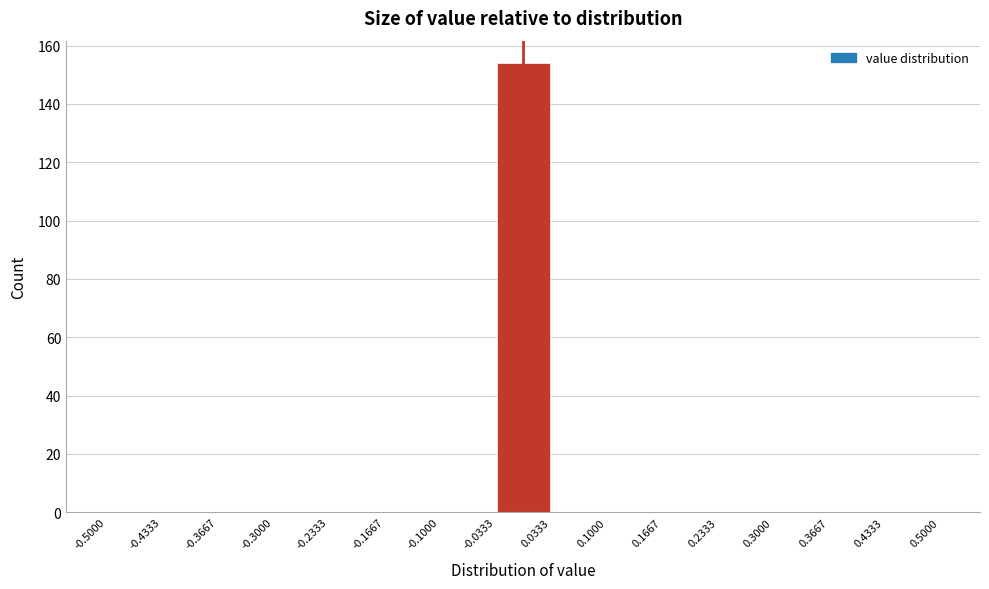

Reading left to right, list every bar in this chart as the range it spans on the x-axis followed by its height. The values are not printed on the chart, so give them approximately, as read against the axis.

-0.5000 to -0.4333: 0
-0.4333 to -0.3667: 0
-0.3667 to -0.3000: 0
-0.3000 to -0.2333: 0
-0.2333 to -0.1667: 0
-0.1667 to -0.1000: 0
-0.1000 to -0.0333: 0
-0.0333 to 0.0333: 154
0.0333 to 0.1000: 0
0.1000 to 0.1667: 0
0.1667 to 0.2333: 0
0.2333 to 0.3000: 0
0.3000 to 0.3667: 0
0.3667 to 0.4333: 0
0.4333 to 0.5000: 0